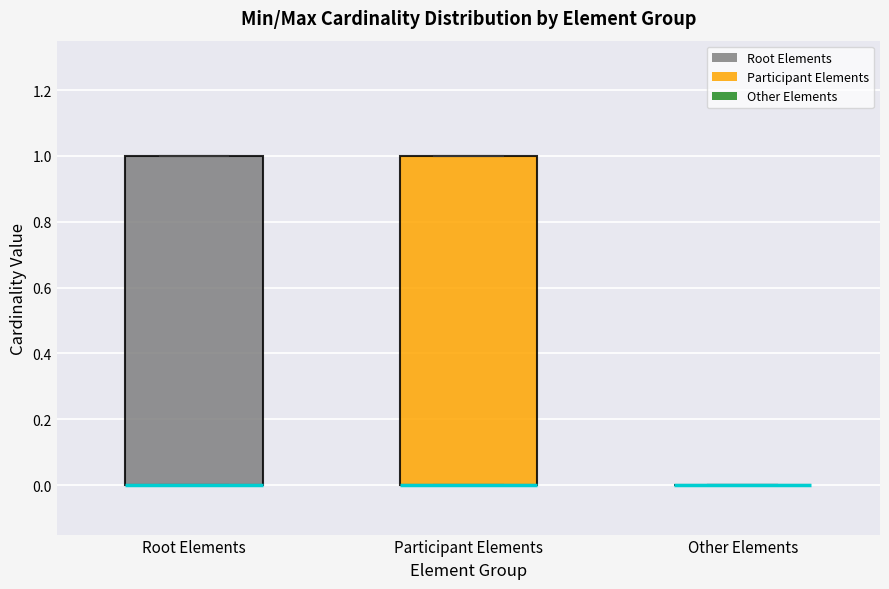

Reading left to right, transcribe this box plot: for each box, give where its median line is, the range the box spans, and where its two whiskers end, as read against the y-axis. The values are not printed on the chart, so give them approximately, as read against the axis.

Root Elements: median 0 (drawn on the box's lower edge), box 0 to 1, whiskers 0 to 1
Participant Elements: median 0 (drawn on the box's lower edge), box 0 to 1, whiskers 0 to 1
Other Elements: box collapsed to a line at 0, whiskers 0 to 0